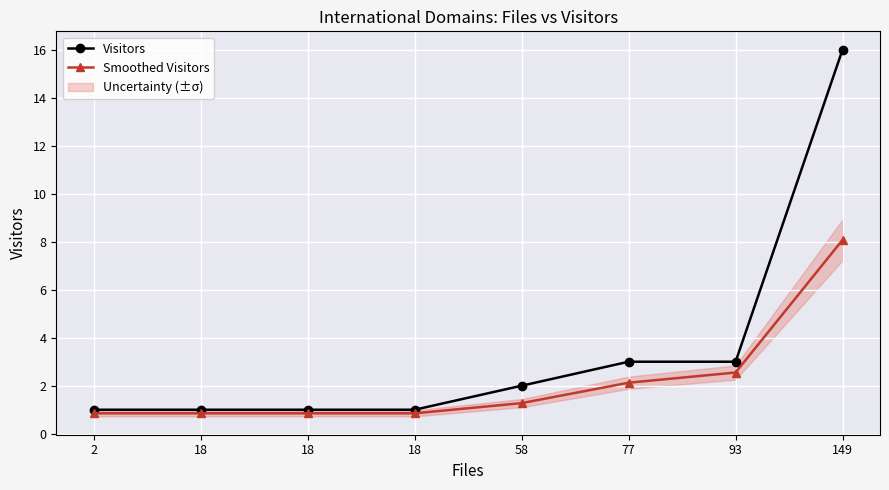

List the labels in order of Smoothed Visitors value, largest first.

149, 93, 77, 58, 2, 18, 18, 18